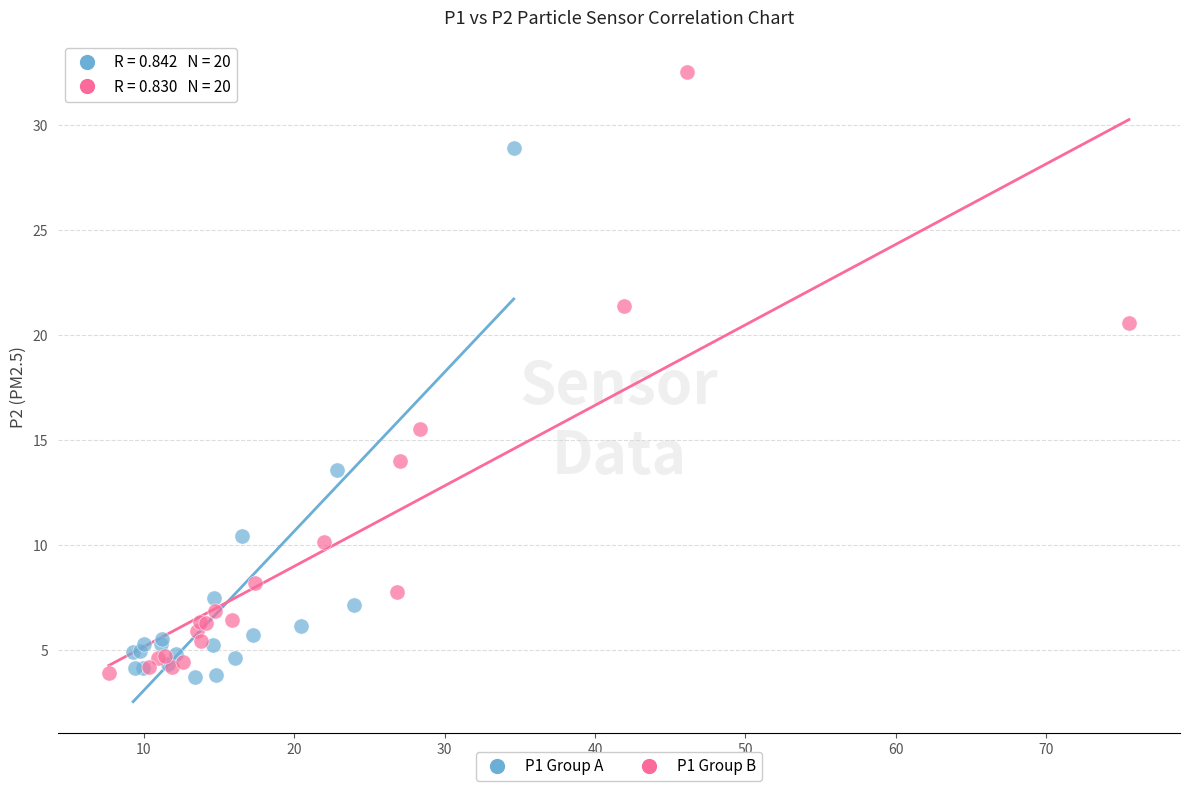

Which series has the largest Y range (max minus min)?

P1 Group B